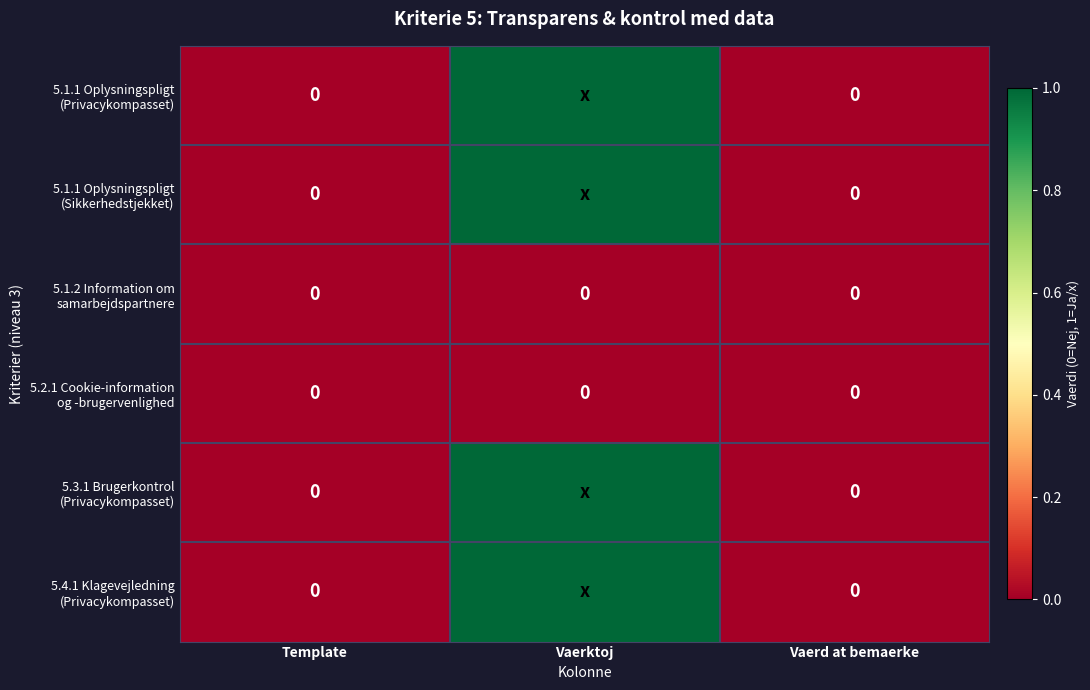

How many categories are shown in the chart?

3